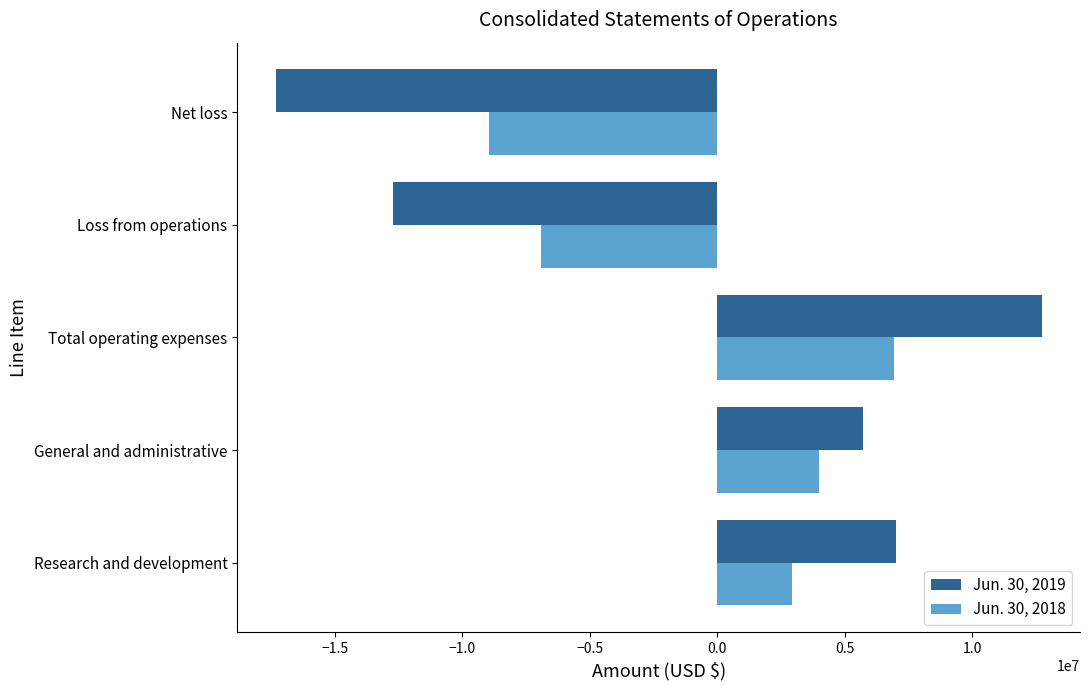

What is the maximum value shown in the chart?

12727920